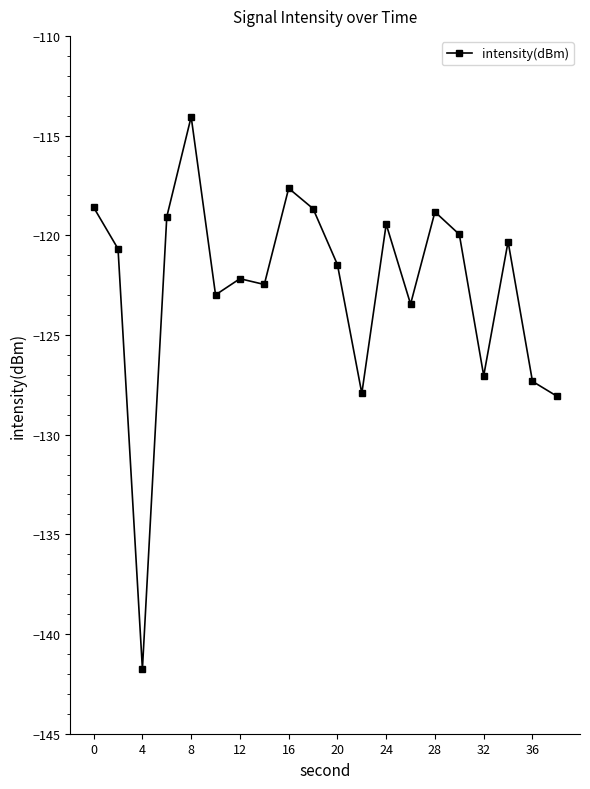

What is the difference between the maximum and minimum values?

27.7